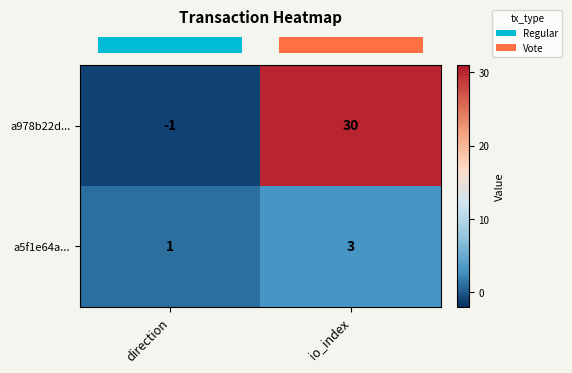

The a5f1e64a... series shows 5 at io_index. True or false?

False